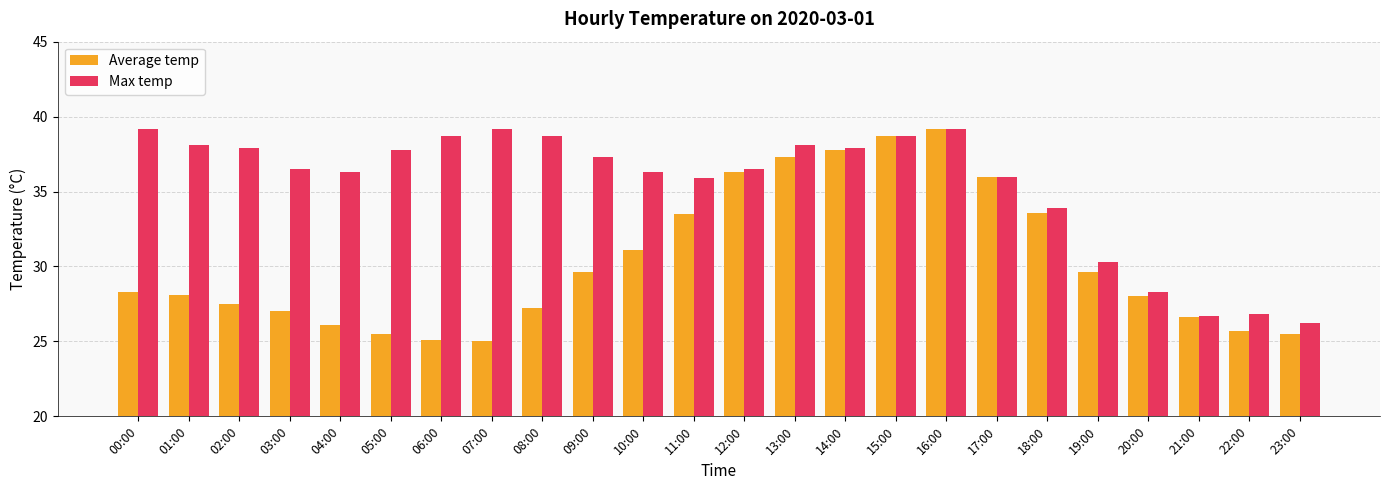

What are all the series names shown in the legend?

Average temp, Max temp